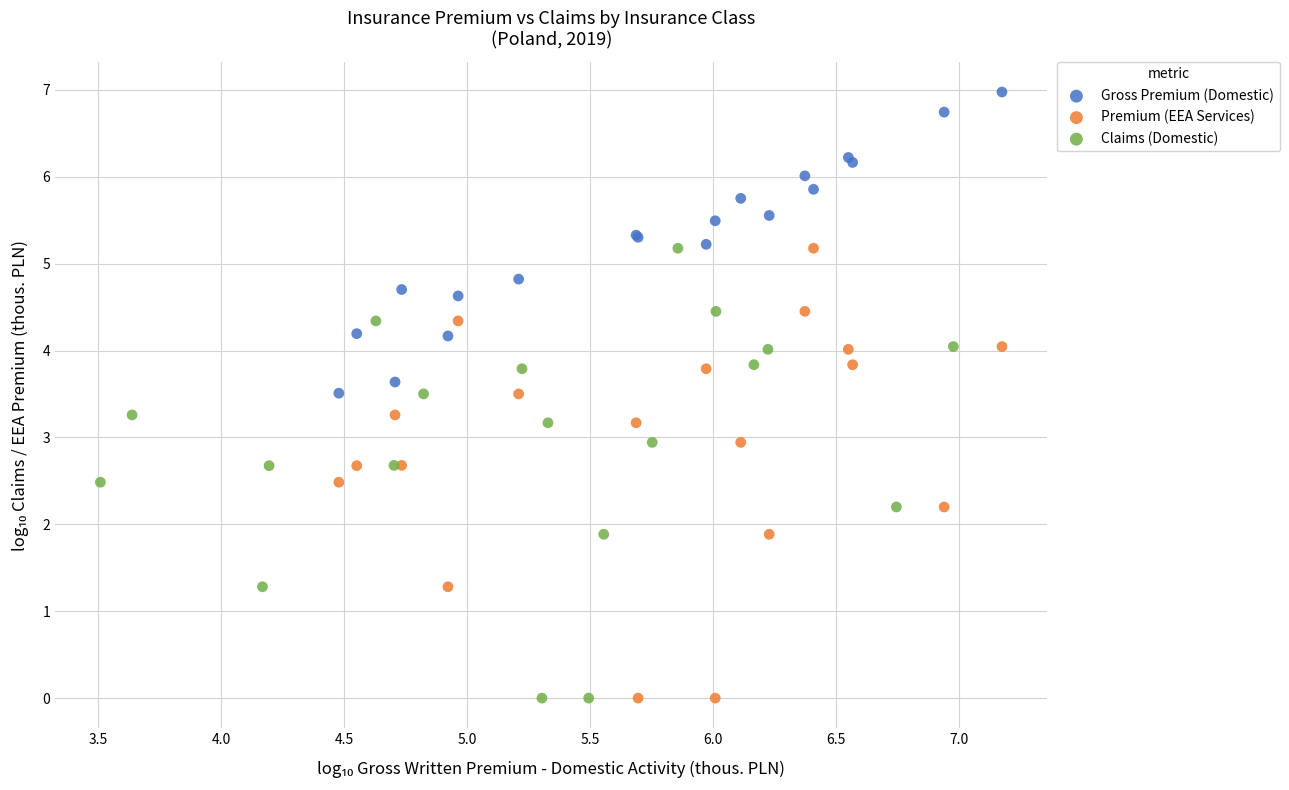

Which series reaches the maximum Y coordinate?

Gross Premium (Domestic)